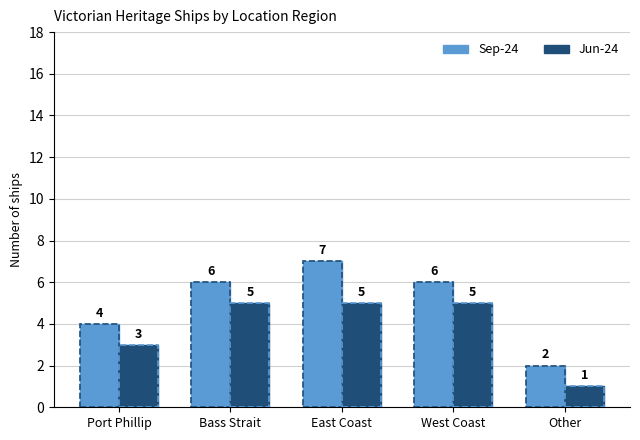

Are the bars grouped side by side (vs. stacked)?

Yes